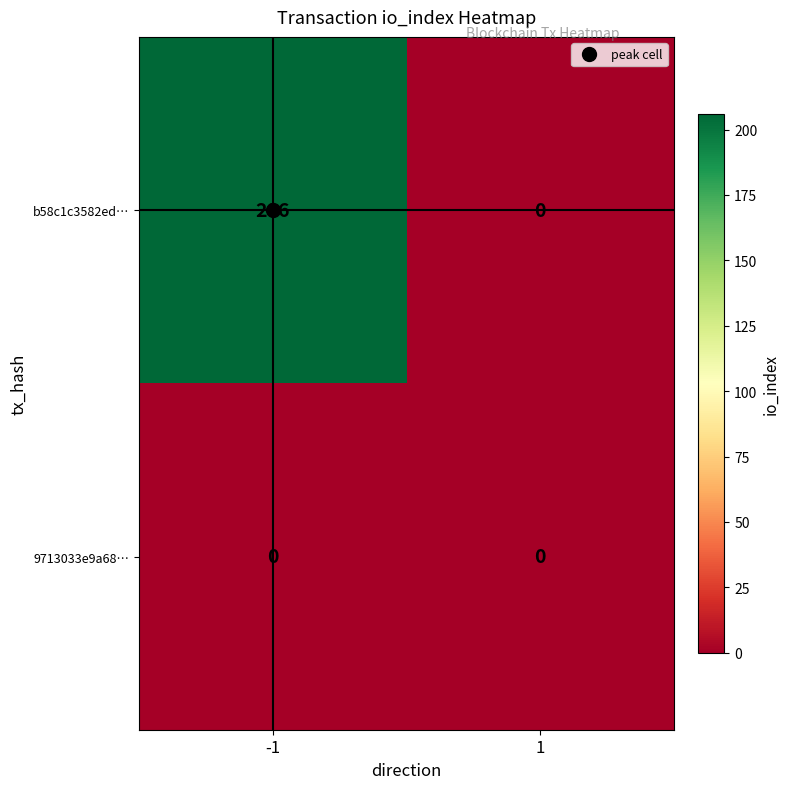

Rank the series at -1 from lowest to highest value.

9713033e9a68…, b58c1c3582ed…